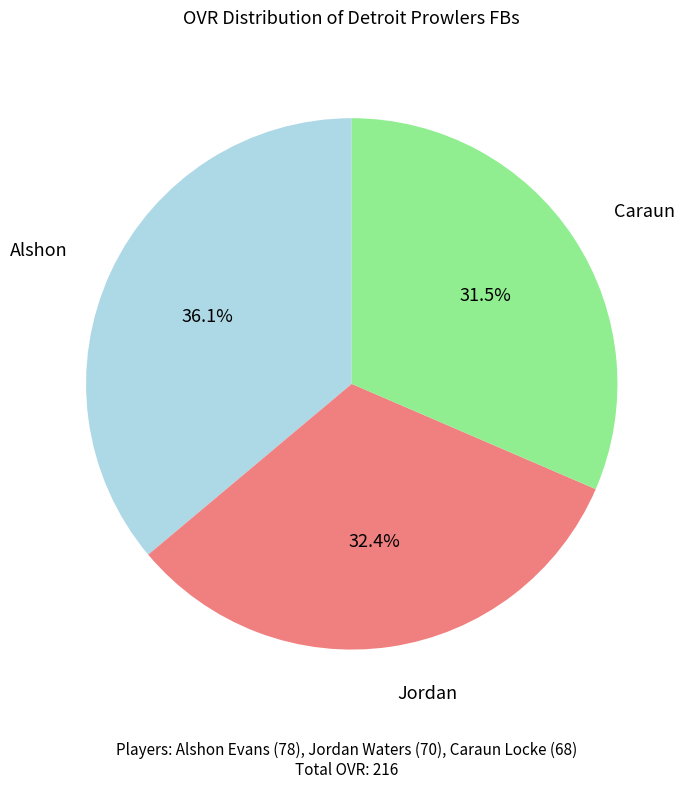

To the nearest percent, what is the difference between the largest and smallest slice percentages?

5%